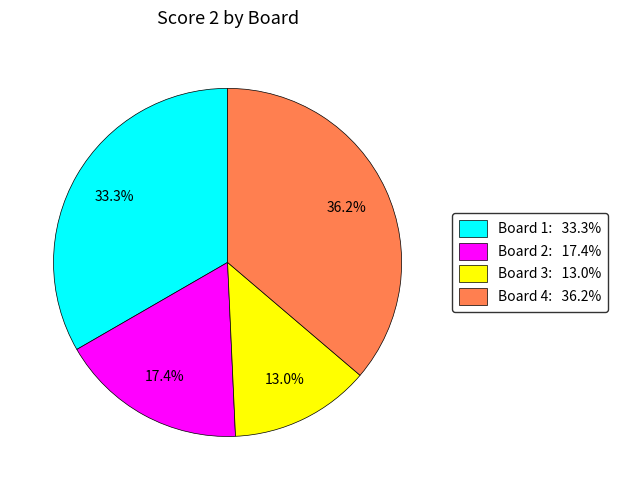

How much of the chart is everything except Board 1: 33.3%?

66.7%